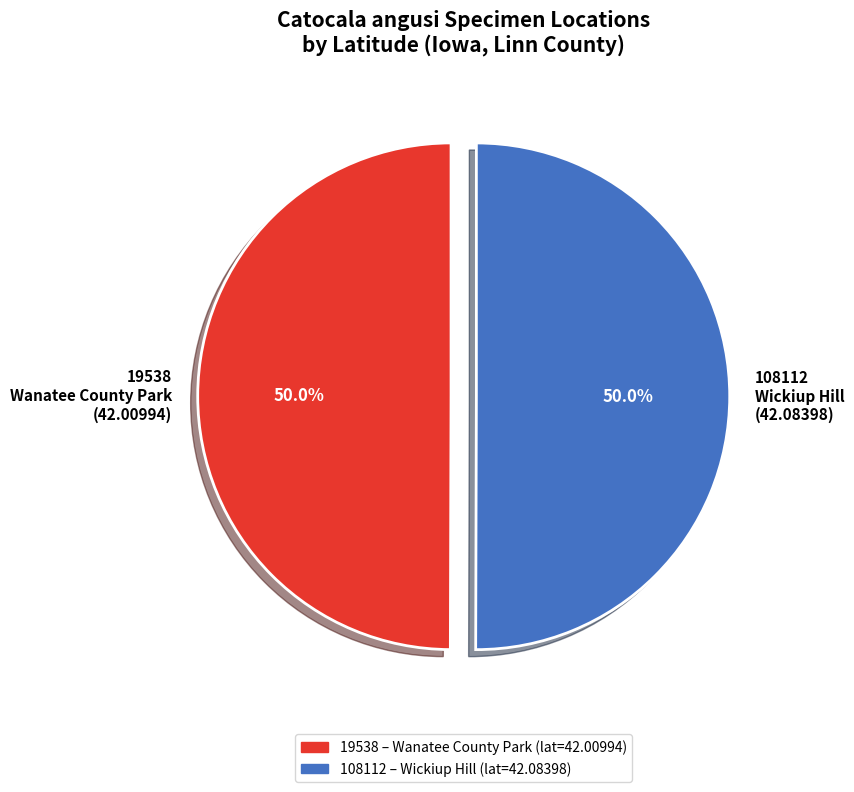

How many segments does this pie chart have?

2